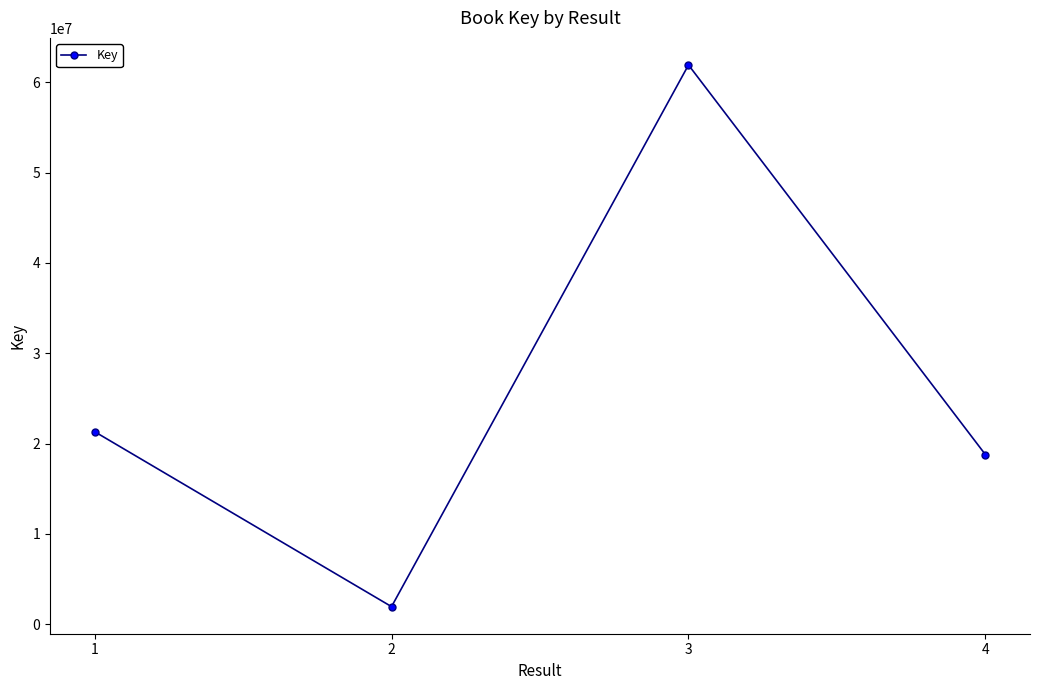

List the labels in order of value, smallest first.

2, 4, 1, 3